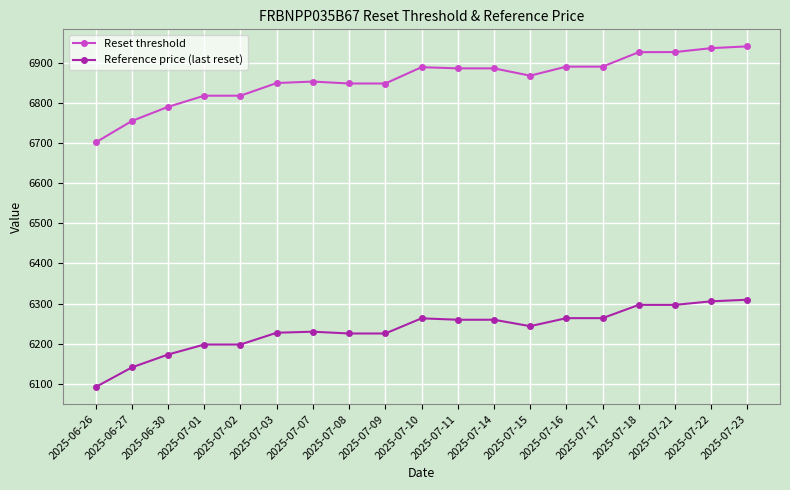

At 2025-07-07, list the series in order from smallest to largest.

Reference price (last reset), Reset threshold